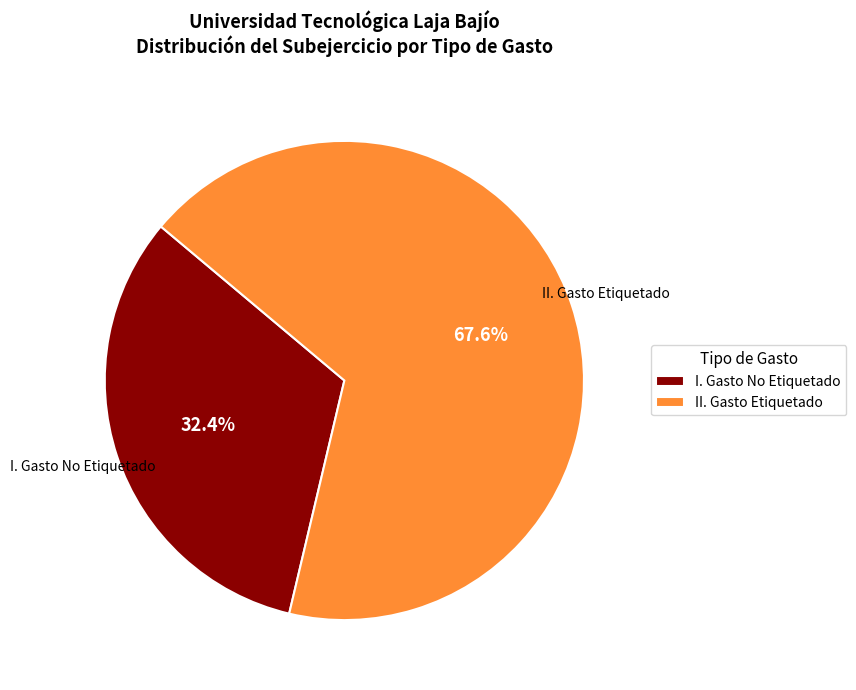

What portion of the pie excludes II. Gasto Etiquetado?

32.4%